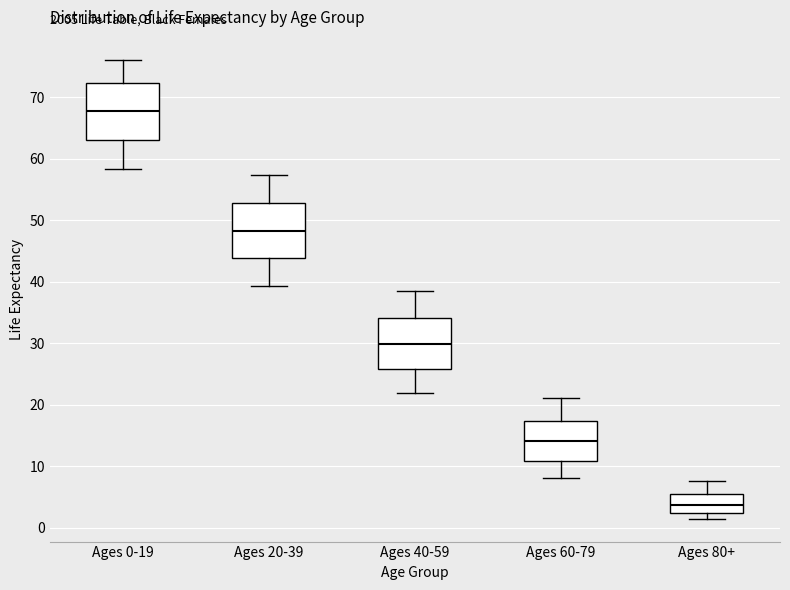

Reading left to right, transcribe this box plot: for each box, give where its median line is, the range the box spans, and where its two whiskers end, as read against the y-axis. The values are not printed on the chart, so give them approximately, as read against the axis.

Ages 0-19: median 68, box 63 to 72, whiskers 58 to 76
Ages 20-39: median 48, box 44 to 53, whiskers 39 to 57
Ages 40-59: median 30, box 26 to 34, whiskers 22 to 38
Ages 60-79: median 14, box 11 to 17, whiskers 8 to 21
Ages 80+: median 4, box 2 to 5, whiskers 1 to 8